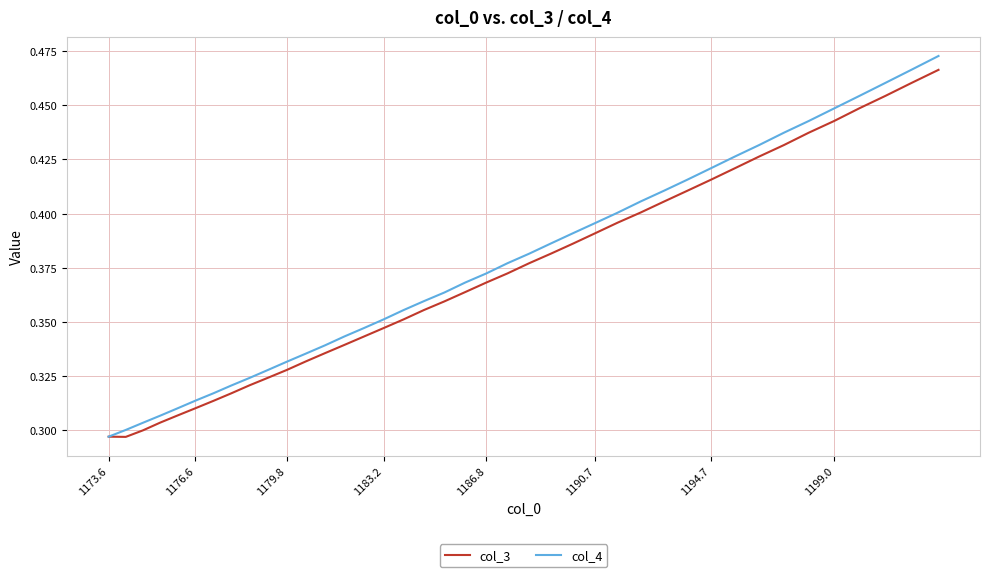

Is it true that col_4 equals 0.7 at 1194.7?

False